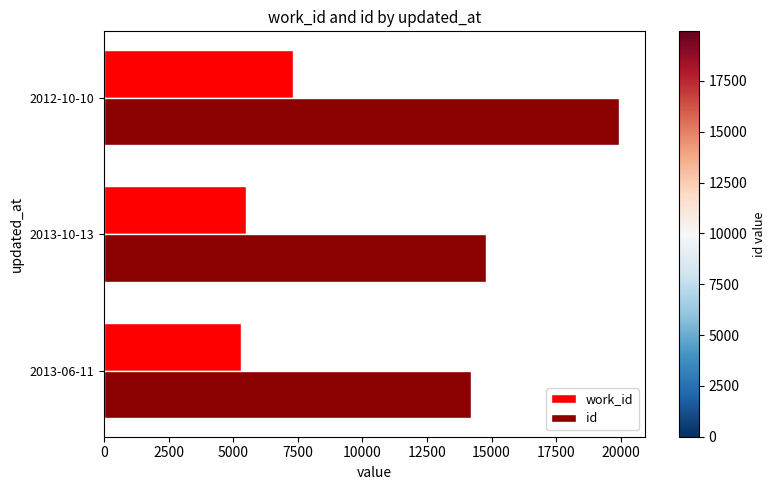

Is the value of work_id at 2013-06-11 greater than the value of id at 2013-06-11?

No